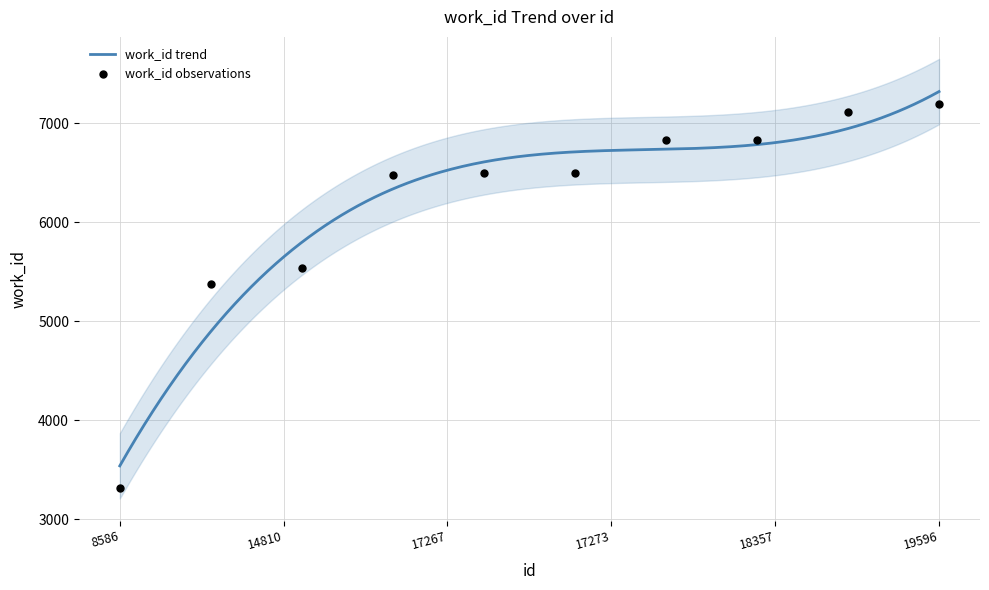

Approximately how many times larger is the value at 17248 compared to 14455?

1.2